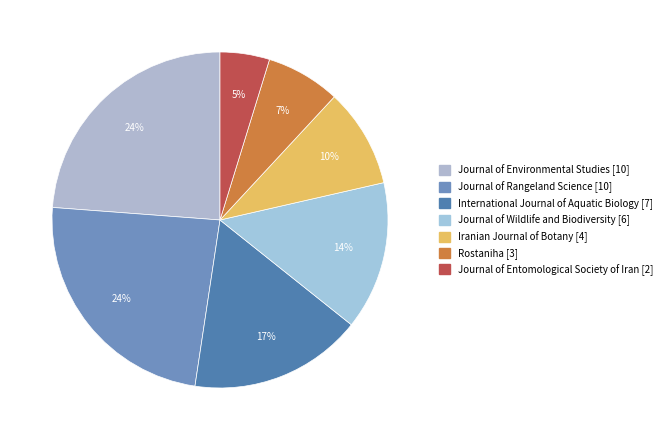

Does Journal of Entomological Society of Iran [2] represent more than half of the total?

No